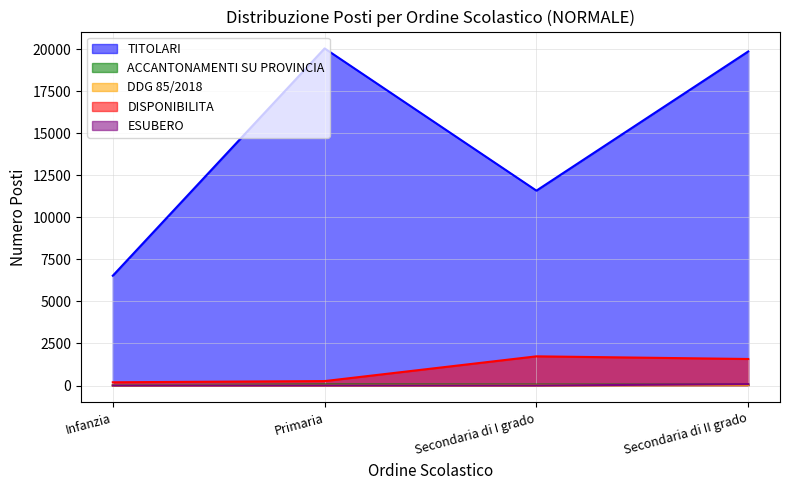

At which category does TITOLARI reach its first local peak?

Primaria